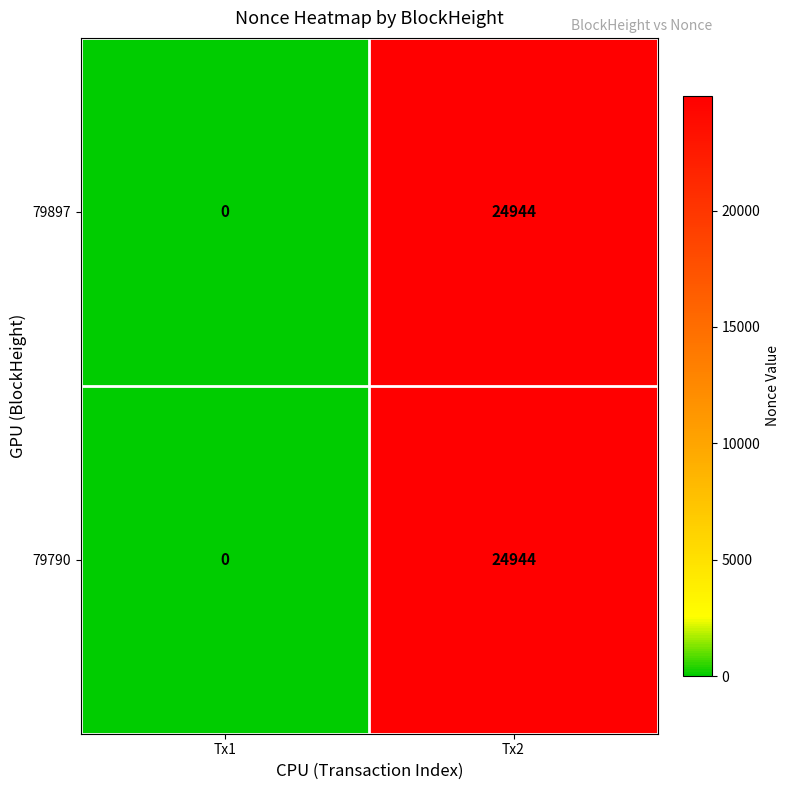

Rank the categories by 79790 value from lowest to highest.

Tx1, Tx2